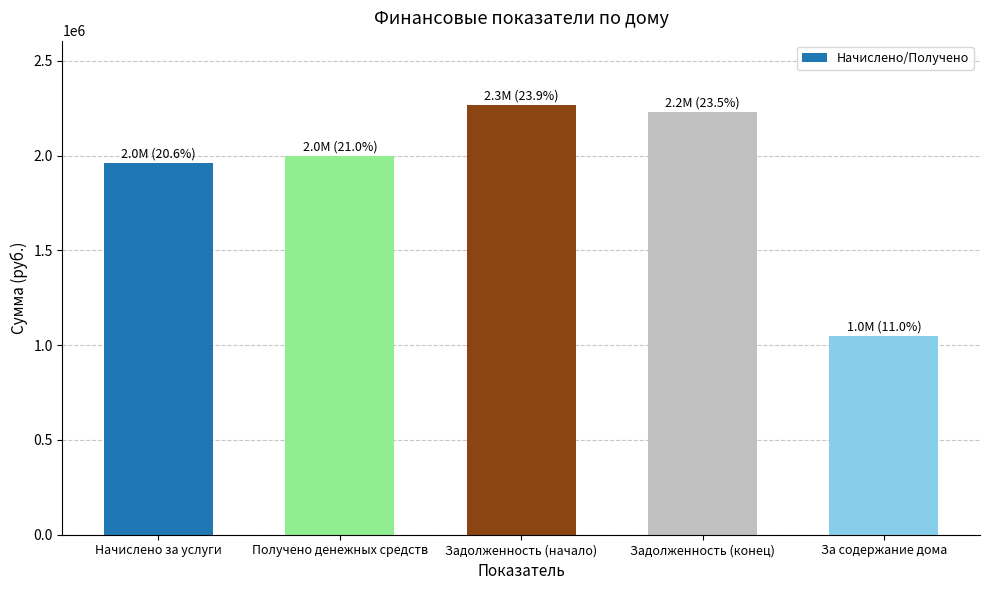

The value at Задолженность (конец) is 3666655.7. True or false?

False